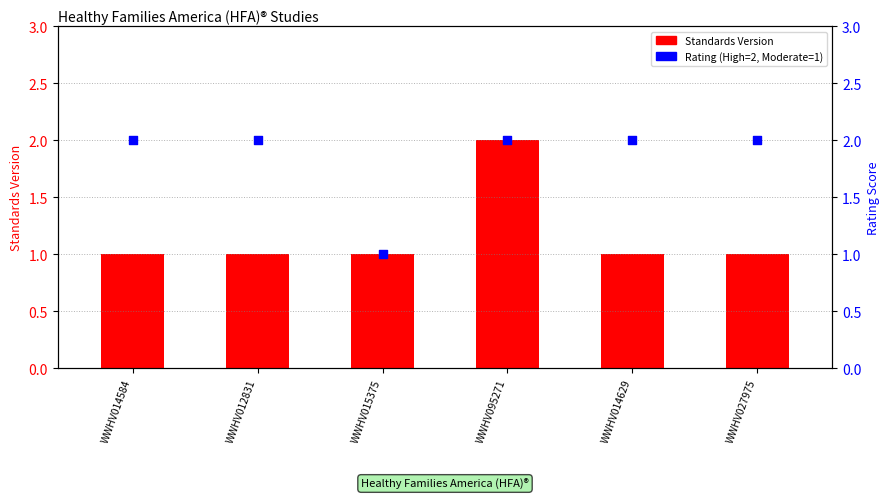

Which series reaches the maximum Y coordinate?

Standards Version